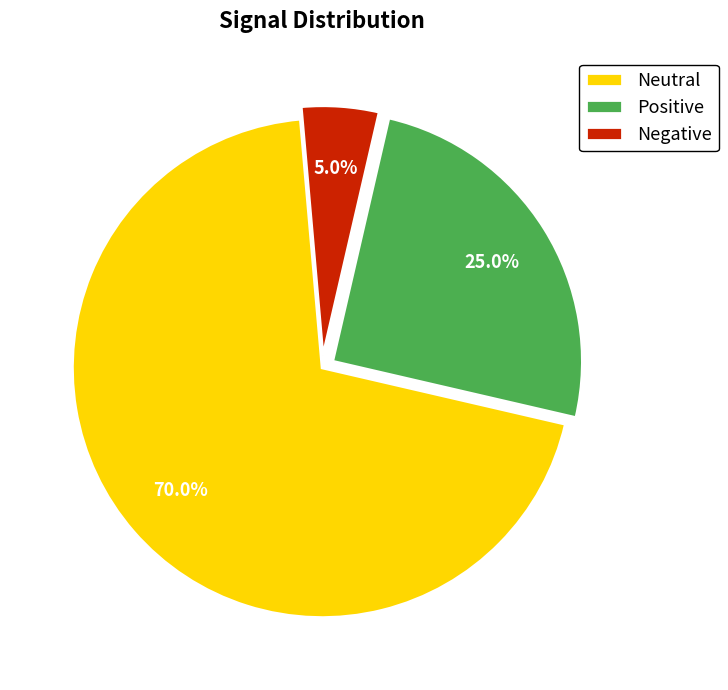

Rank the categories by value from lowest to highest.

Negative, Positive, Neutral